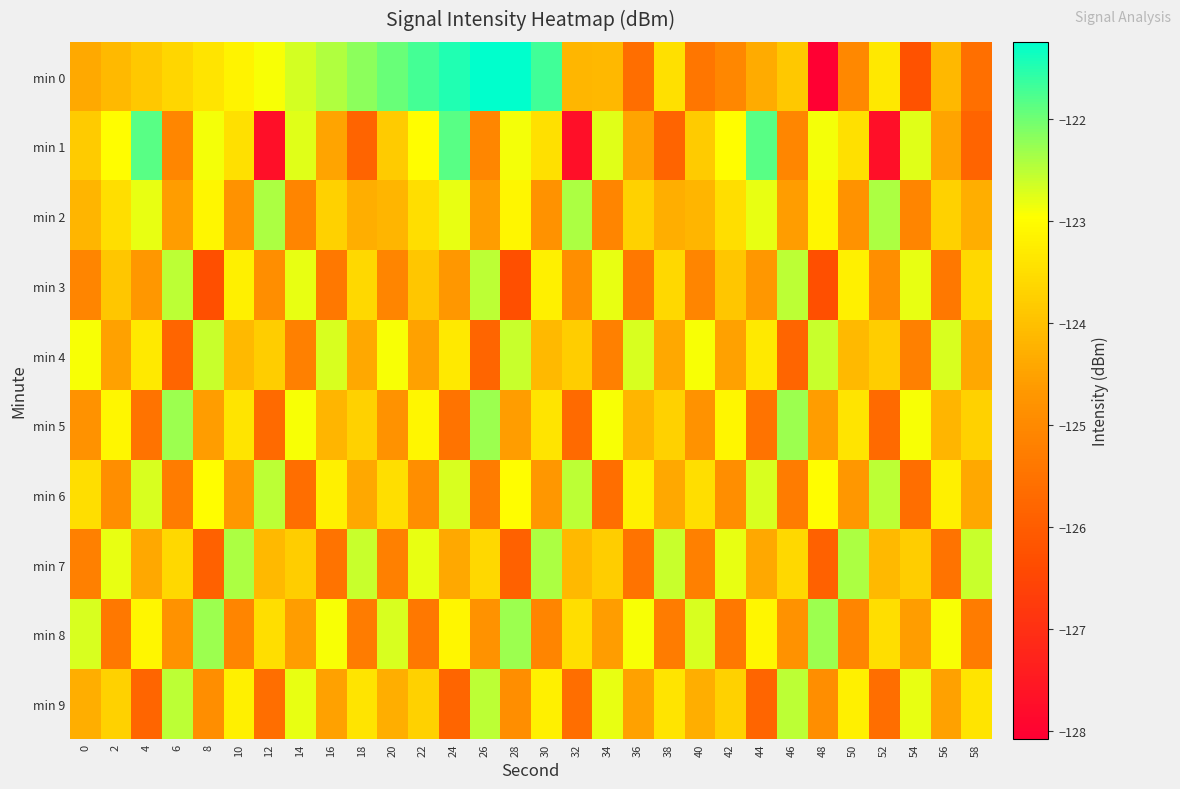

Reading right to left, transcribe all the data shown in this chart.

min 0: 58=-125.6	56=-124.1	54=-126.2	52=-123.3	50=-125.0	48=-128.1	46=-123.9	44=-124.3	42=-125.1	40=-125.4	38=-123.5	36=-125.6	34=-124.1	32=-124.2	30=-121.7	28=-121.0	26=-121.2	24=-121.5	22=-121.7	20=-122.0	18=-122.2	16=-122.4	14=-122.7	12=-122.9	10=-123.2	8=-123.4	6=-123.6	4=-123.9	2=-124.1	0=-124.4
min 1: 58=-125.8	56=-124.5	54=-122.8	52=-127.7	50=-123.5	48=-122.9	46=-125.1	44=-121.8	42=-123.0	40=-123.8	38=-125.8	36=-124.5	34=-122.8	32=-127.7	30=-123.5	28=-122.9	26=-125.1	24=-121.8	22=-123.0	20=-123.8	18=-125.8	16=-124.5	14=-122.8	12=-127.7	10=-123.5	8=-122.9	6=-125.1	4=-121.8	2=-123.0	0=-123.8
min 2: 58=-124.3	56=-123.7	54=-125.1	52=-122.4	50=-124.8	48=-123.1	46=-124.6	44=-122.8	42=-123.5	40=-124.2	38=-124.3	36=-123.7	34=-125.1	32=-122.4	30=-124.8	28=-123.1	26=-124.6	24=-122.8	22=-123.5	20=-124.2	18=-124.3	16=-123.7	14=-125.1	12=-122.4	10=-124.8	8=-123.1	6=-124.6	4=-122.8	2=-123.5	0=-124.2
min 3: 58=-123.6	56=-125.4	54=-122.8	52=-124.9	50=-123.2	48=-126.3	46=-122.5	44=-124.7	42=-123.9	40=-125.1	38=-123.6	36=-125.4	34=-122.8	32=-124.9	30=-123.2	28=-126.3	26=-122.5	24=-124.7	22=-123.9	20=-125.1	18=-123.6	16=-125.4	14=-122.8	12=-124.9	10=-123.2	8=-126.3	6=-122.5	4=-124.7	2=-123.9	0=-125.1
min 4: 58=-124.4	56=-122.7	54=-125.2	52=-123.8	50=-124.1	48=-122.6	46=-125.8	44=-123.3	42=-124.5	40=-122.9	38=-124.4	36=-122.7	34=-125.2	32=-123.8	30=-124.1	28=-122.6	26=-125.8	24=-123.3	22=-124.5	20=-122.9	18=-124.4	16=-122.7	14=-125.2	12=-123.8	10=-124.1	8=-122.6	6=-125.8	4=-123.3	2=-124.5	0=-122.9
min 5: 58=-123.7	56=-124.2	54=-122.9	52=-125.7	50=-123.4	48=-124.6	46=-122.3	44=-125.5	42=-123.1	40=-124.8	38=-123.7	36=-124.2	34=-122.9	32=-125.7	30=-123.4	28=-124.6	26=-122.3	24=-125.5	22=-123.1	20=-124.8	18=-123.7	16=-124.2	14=-122.9	12=-125.7	10=-123.4	8=-124.6	6=-122.3	4=-125.5	2=-123.1	0=-124.8
min 6: 58=-124.4	56=-123.2	54=-125.6	52=-122.5	50=-124.7	48=-123.0	46=-125.3	44=-122.7	42=-124.9	40=-123.5	38=-124.4	36=-123.2	34=-125.6	32=-122.5	30=-124.7	28=-123.0	26=-125.3	24=-122.7	22=-124.9	20=-123.5	18=-124.4	16=-123.2	14=-125.6	12=-122.5	10=-124.7	8=-123.0	6=-125.3	4=-122.7	2=-124.9	0=-123.5
min 7: 58=-122.6	56=-125.5	54=-123.8	52=-124.1	50=-122.4	48=-125.9	46=-123.6	44=-124.4	42=-122.8	40=-125.2	38=-122.6	36=-125.5	34=-123.8	32=-124.1	30=-122.4	28=-125.9	26=-123.6	24=-124.4	22=-122.8	20=-125.2	18=-122.6	16=-125.5	14=-123.8	12=-124.1	10=-122.4	8=-125.9	6=-123.6	4=-124.4	2=-122.8	0=-125.2
min 8: 58=-125.3	56=-122.9	54=-124.6	52=-123.5	50=-125.1	48=-122.3	46=-124.8	44=-123.1	42=-125.4	40=-122.7	38=-125.3	36=-122.9	34=-124.6	32=-123.5	30=-125.1	28=-122.3	26=-124.8	24=-123.1	22=-125.4	20=-122.7	18=-125.3	16=-122.9	14=-124.6	12=-123.5	10=-125.1	8=-122.3	6=-124.8	4=-123.1	2=-125.4	0=-122.7
min 9: 58=-123.4	56=-124.5	54=-122.8	52=-125.6	50=-123.2	48=-124.9	46=-122.5	44=-125.8	42=-123.7	40=-124.3	38=-123.4	36=-124.5	34=-122.8	32=-125.6	30=-123.2	28=-124.9	26=-122.5	24=-125.8	22=-123.7	20=-124.3	18=-123.4	16=-124.5	14=-122.8	12=-125.6	10=-123.2	8=-124.9	6=-122.5	4=-125.8	2=-123.7	0=-124.3